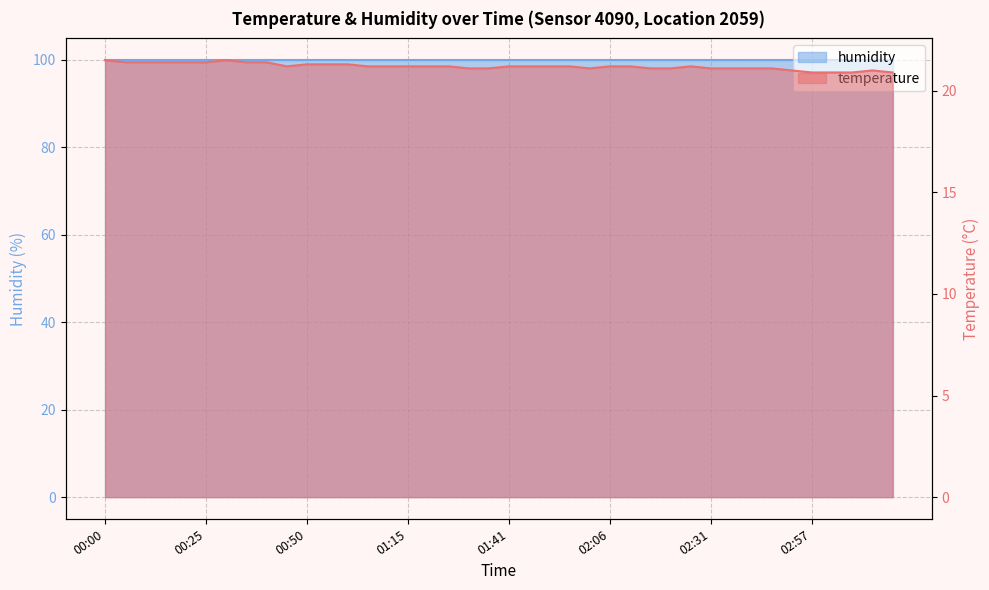

What is the difference between the maximum and minimum values?

0.6